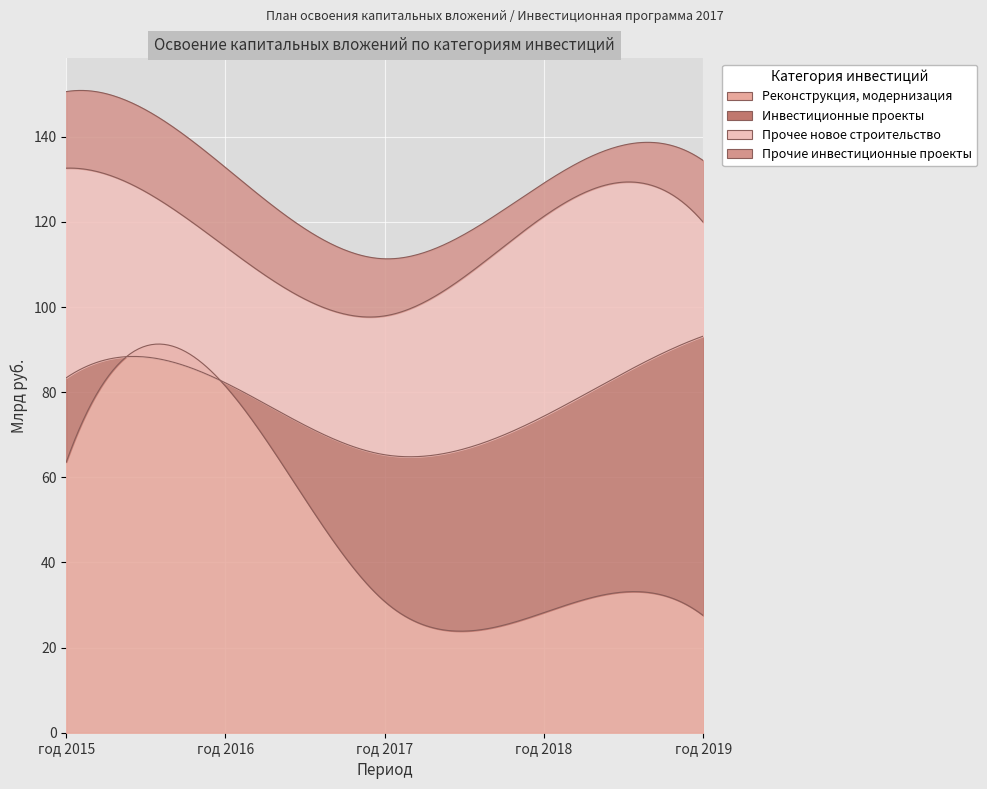

Is it true that Прочие инвестиционные проекты equals 23.2 at год 2017?

False